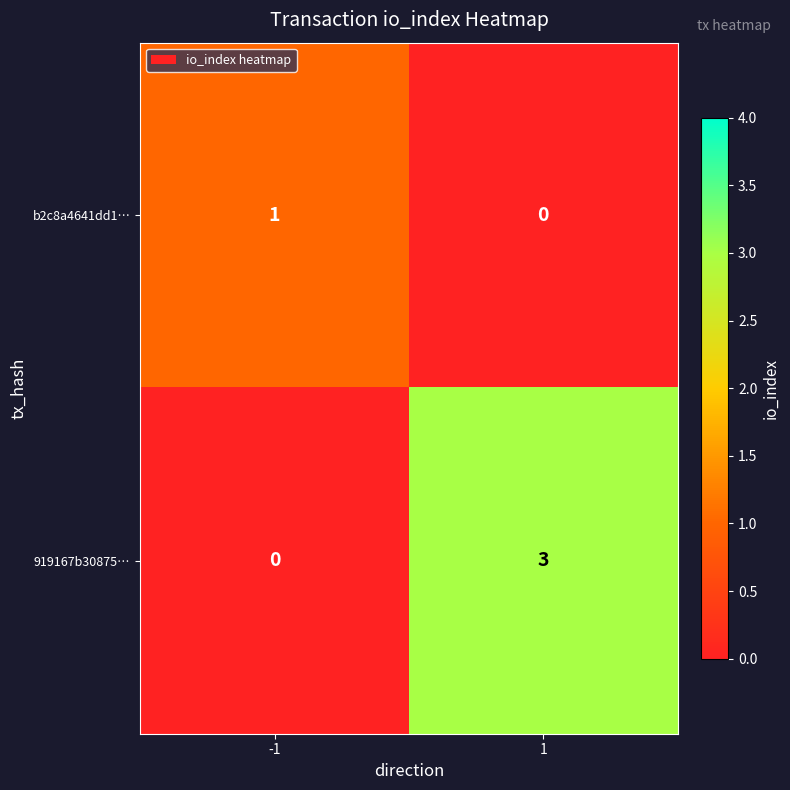

List the series in order of their peak value, highest first.

919167b30875…, b2c8a4641dd1…